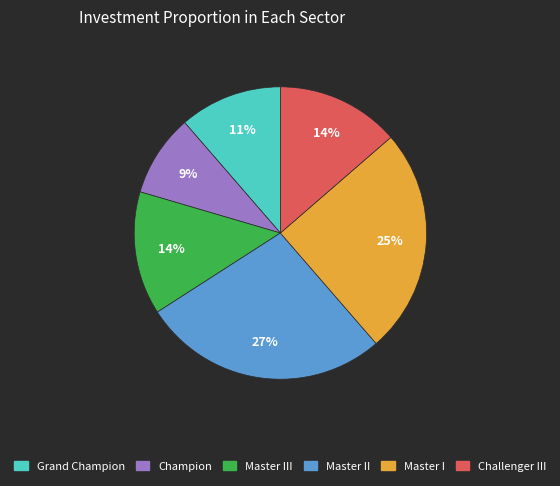

Is there a majority slice in this chart?

No